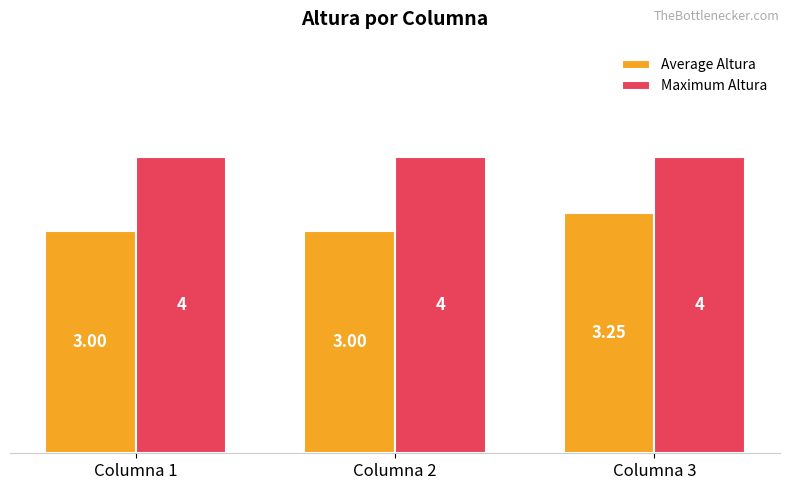

What is the maximum value shown in the chart?

4.0